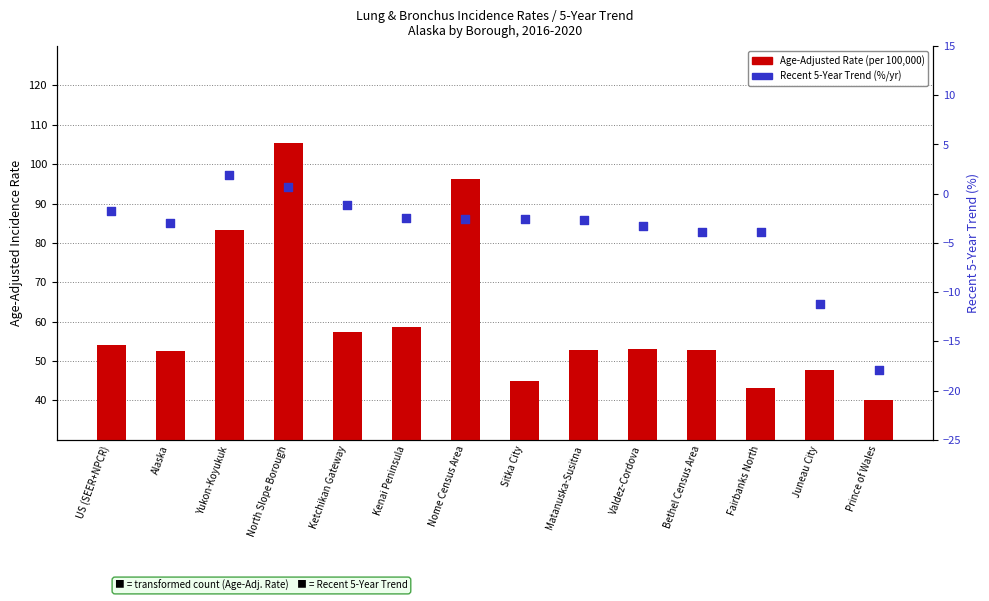

Which series reaches the maximum Y coordinate?

Age-Adjusted Rate